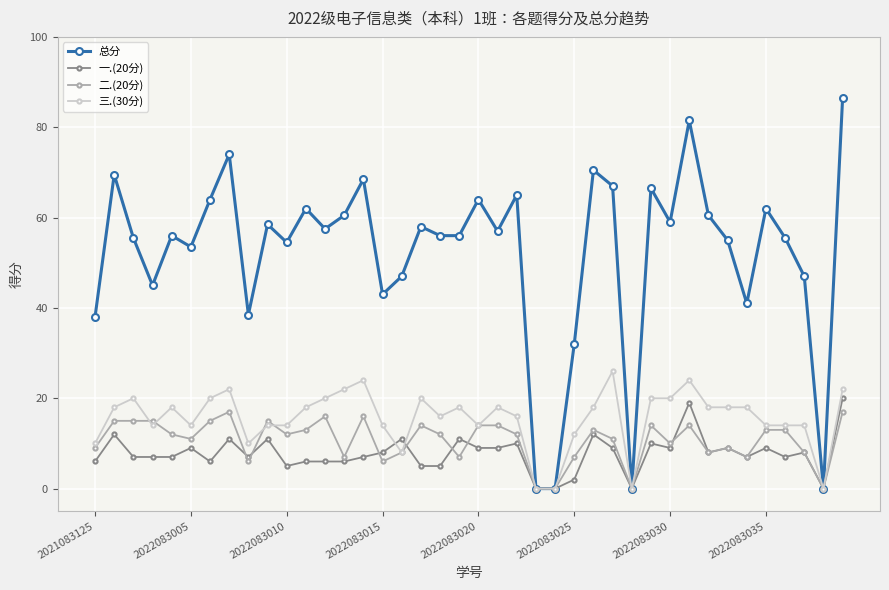

What is the value of the 一.(20分) point at the 28th from the left?

9.0